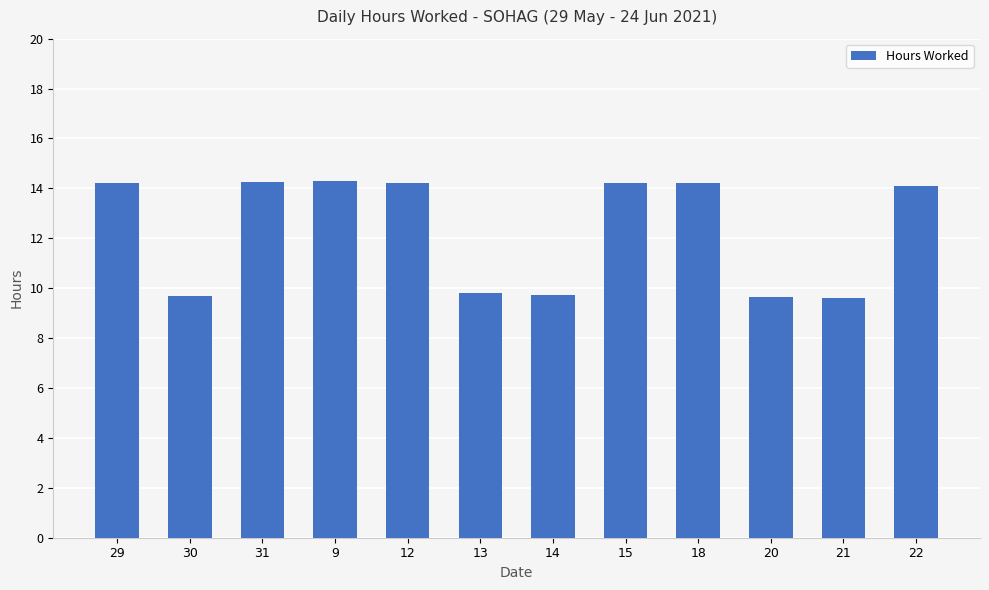

What is the maximum value shown in the chart?

14.3